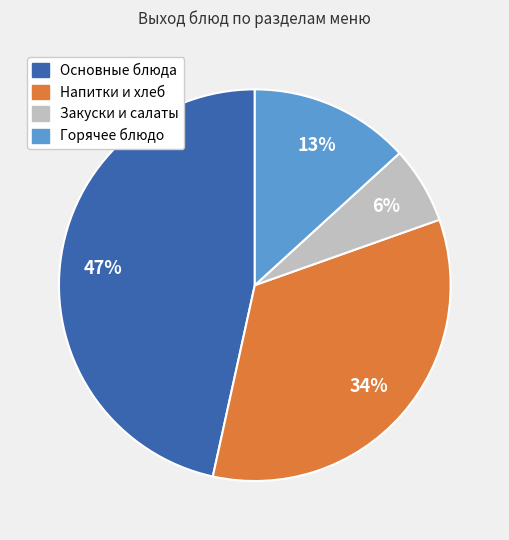

Is there any slice that represents more than half of the pie?

No